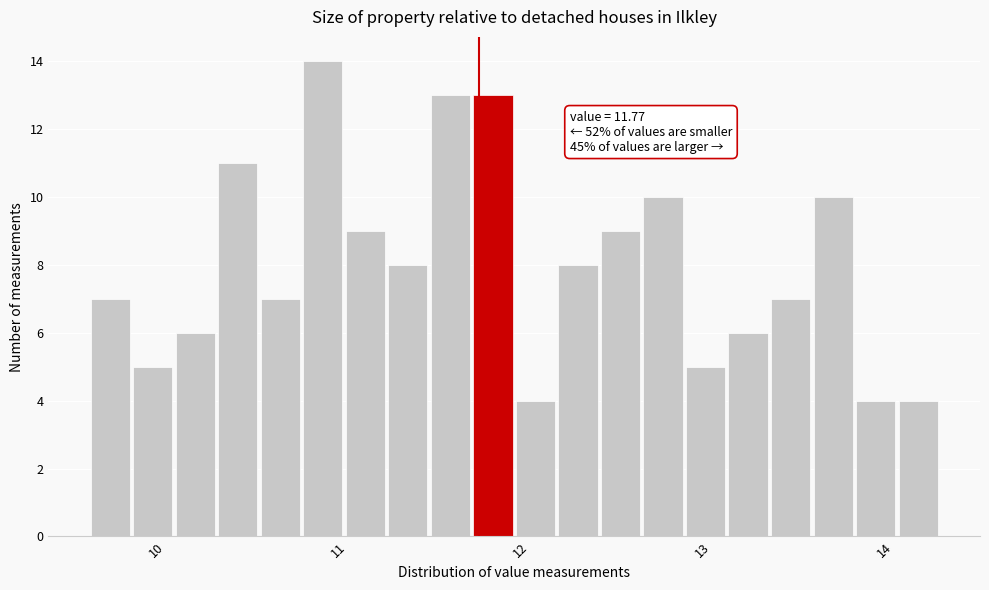

Read against the x-axis, roughly where is the centre of the tallest bar?

10.9